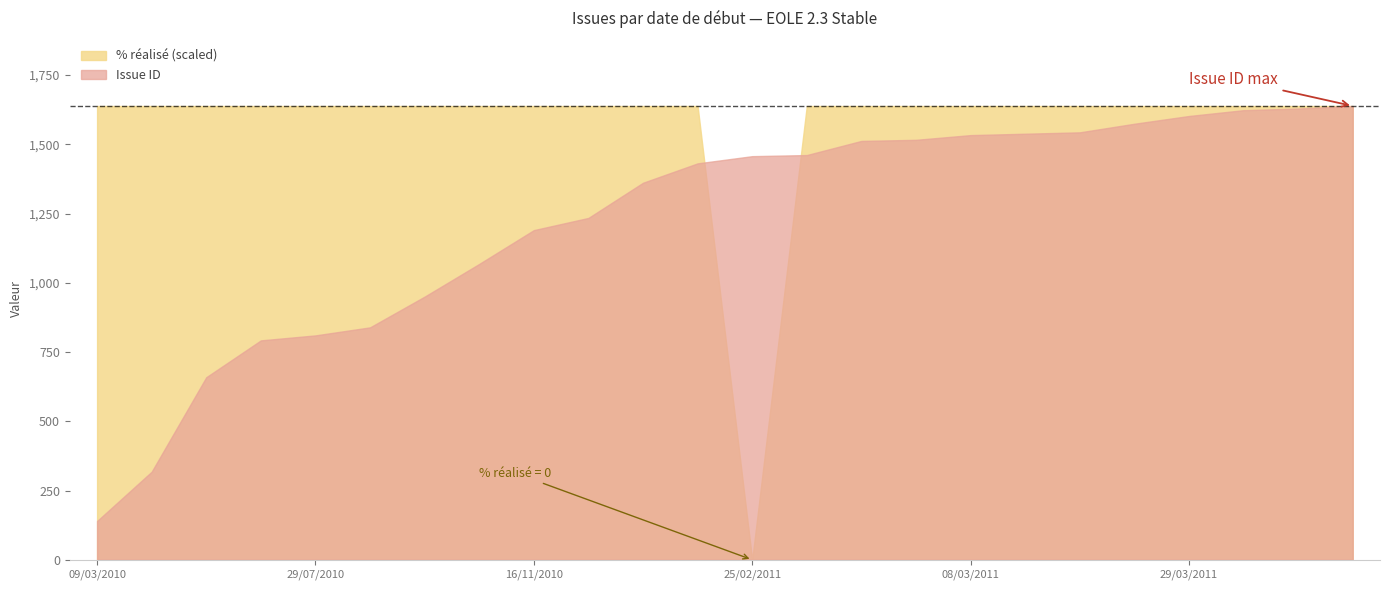

What position from the left is 10/03/2011?

18